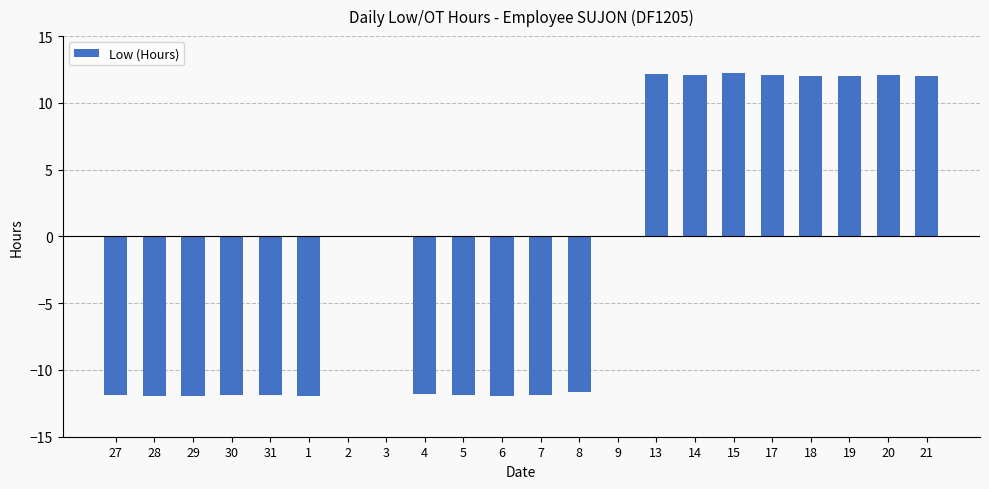

Between 3 and 28, which is larger?

3